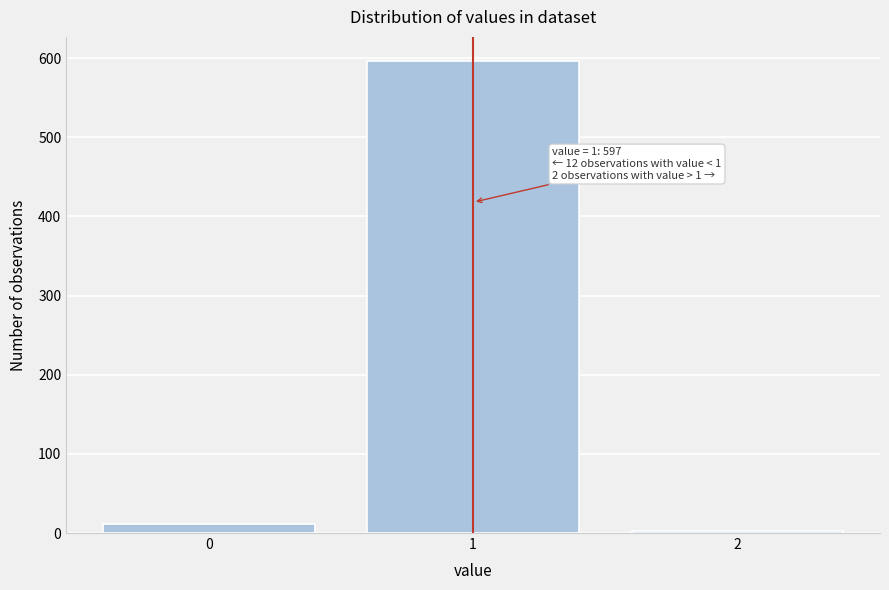

Reading left to right, what are all the values shown in this chart?

0=12	1=597	2=2